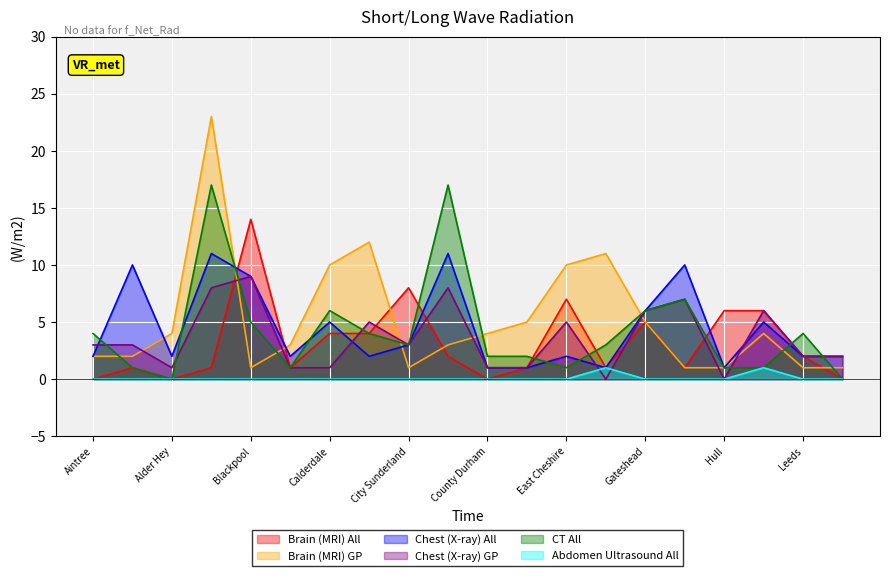

List the series in order of their peak value, highest first.

Brain (MRI) GP, CT All, Brain (MRI) All, Chest (X-ray) All, Chest (X-ray) GP, Abdomen Ultrasound All